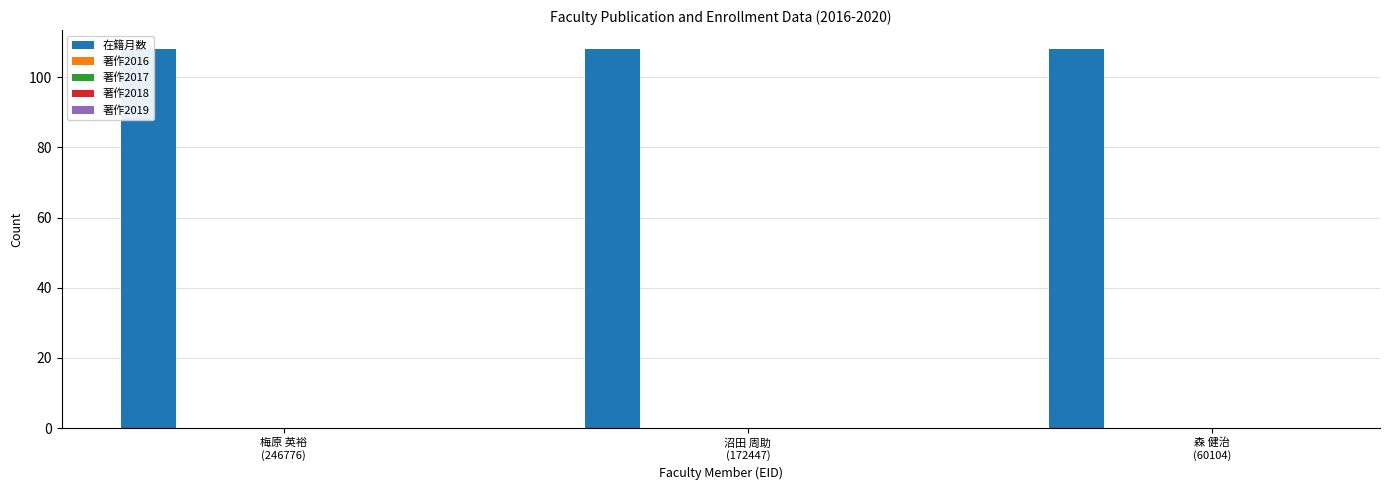

Rank the categories by 著作2016 value from highest to lowest.

梅原 英裕
(246776), 沼田 周助
(172447), 森 健治
(60104)